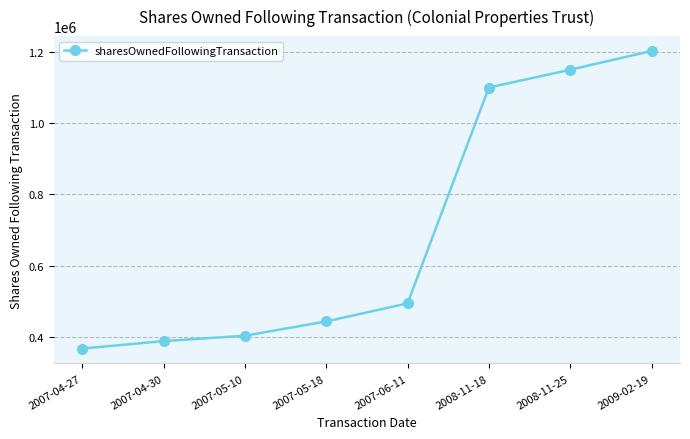

The chart shows a value of 1099501 at 2008-11-18. True or false?

True